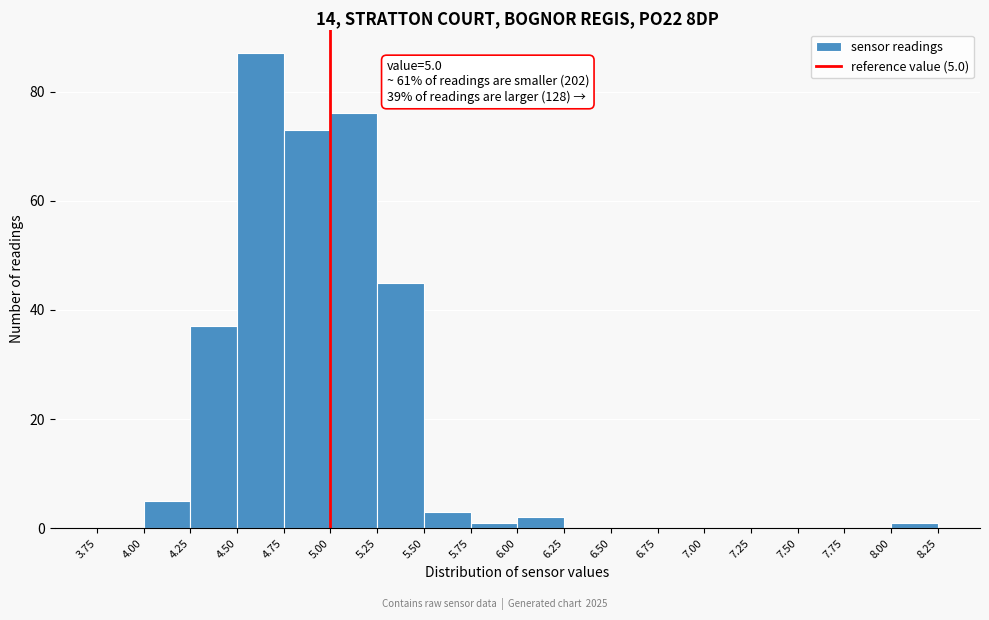

Over which range of the x-axis is the bar tallest?

4.50 to 4.75